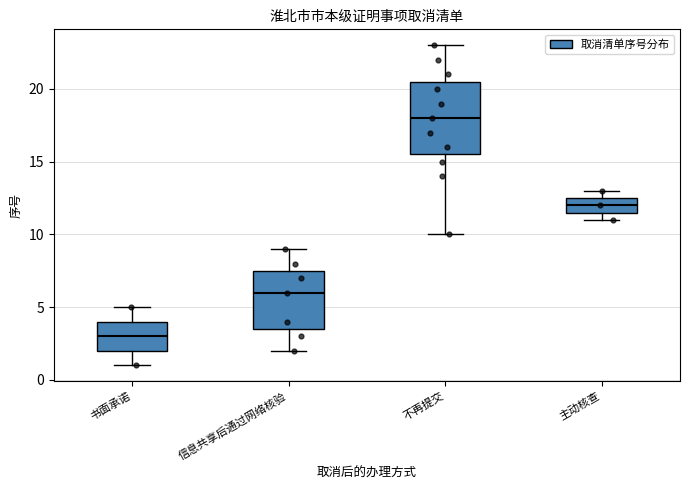

Reading left to right, read every box against the y-axis: the position of its median line, the range the box covers, and the ends of its whiskers. The values are not printed on the chart, so give them approximately, as read against the axis.

书面承诺: median 3.0, box 2.0 to 4.0, whiskers 1.0 to 5.0
信息共享后通过网络核验: median 6.0, box 3.5 to 7.5, whiskers 2.0 to 9.0
不再提交: median 18.0, box 15.5 to 20.5, whiskers 10.0 to 23.0
主动核查: median 12.0, box 11.5 to 12.5, whiskers 11.0 to 13.0